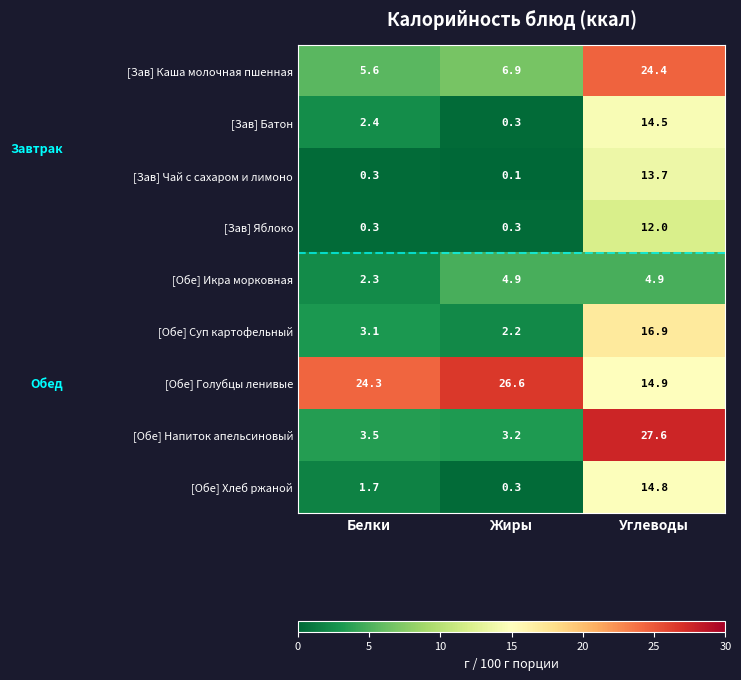

Reading right to left, transcribe all the data shown in this chart.

[Зав] Каша молочная пшенная: Углеводы=24.4	Жиры=6.9	Белки=5.6
[Зав] Батон: Углеводы=14.5	Жиры=0.3	Белки=2.4
[Зав] Чай с сахаром и лимоно: Углеводы=13.7	Жиры=0.1	Белки=0.3
[Зав] Яблоко: Углеводы=12.0	Жиры=0.3	Белки=0.3
[Обе] Икра морковная: Углеводы=4.9	Жиры=4.9	Белки=2.3
[Обе] Суп картофельный: Углеводы=16.9	Жиры=2.2	Белки=3.1
[Обе] Голубцы ленивые: Углеводы=14.9	Жиры=26.6	Белки=24.3
[Обе] Напиток апельсиновый: Углеводы=27.6	Жиры=3.2	Белки=3.5
[Обе] Хлеб ржаной: Углеводы=14.8	Жиры=0.3	Белки=1.7